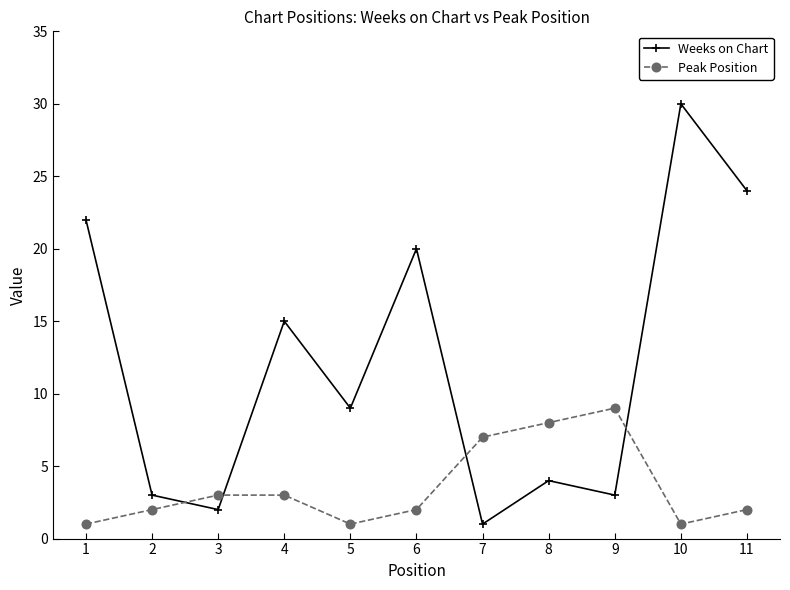

After their last crossing, which series has the higher values: Weeks on Chart or Peak Position?

Weeks on Chart